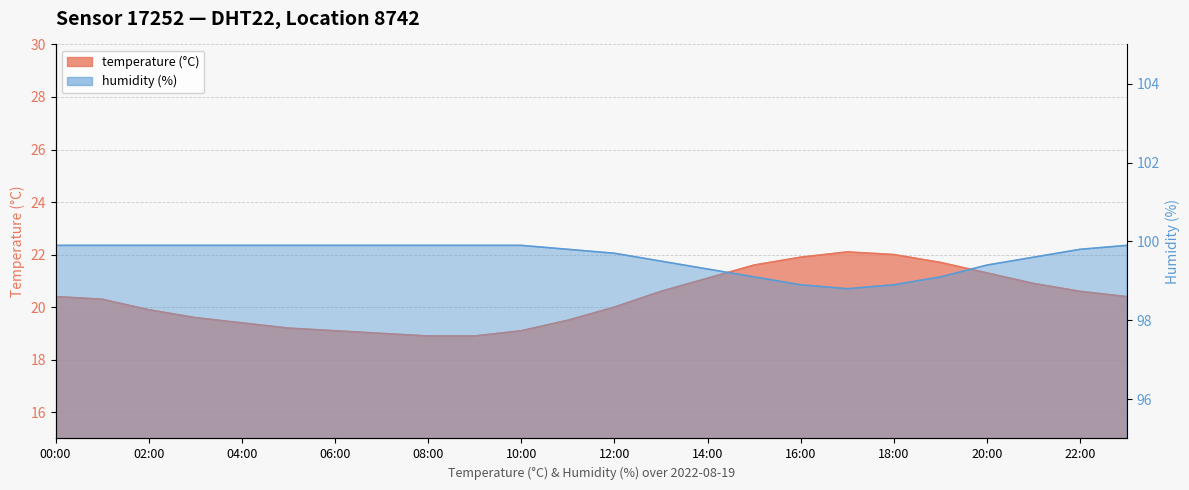

What are all the series names shown in the legend?

temperature, humidity